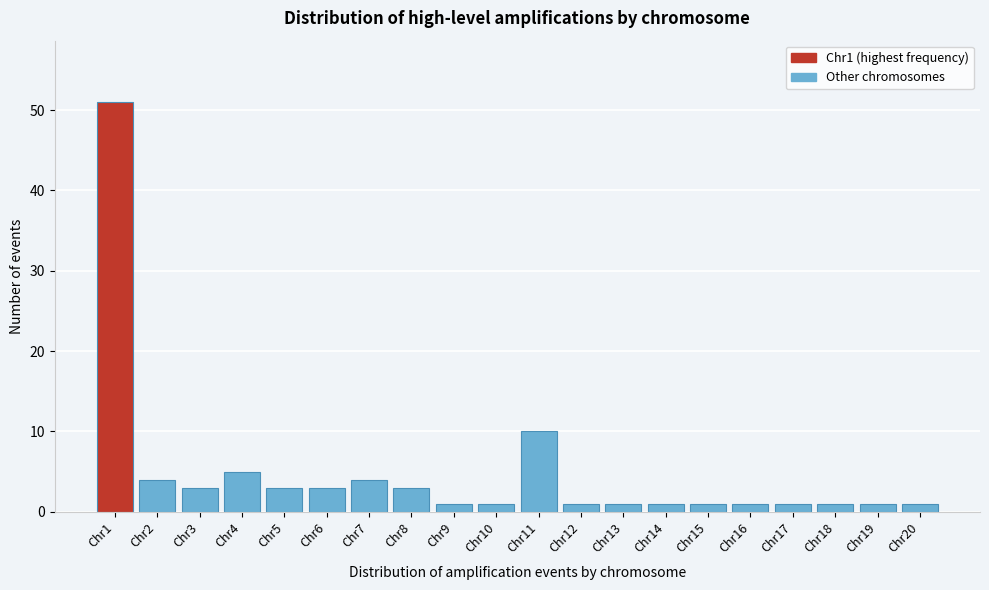

Reading right to left, extract all data points from this chart.

1	1	1	1	1	1	1	1	1	10	1	1	3	4	3	3	5	3	4	51